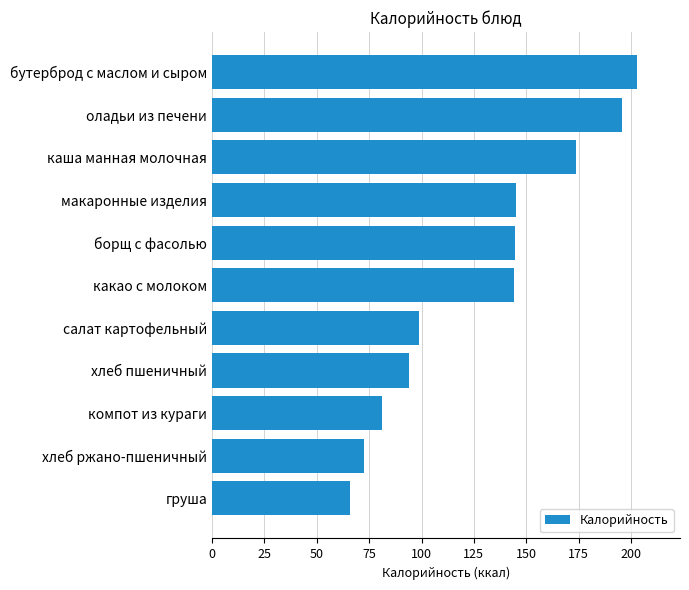

What is the average value?

128.9